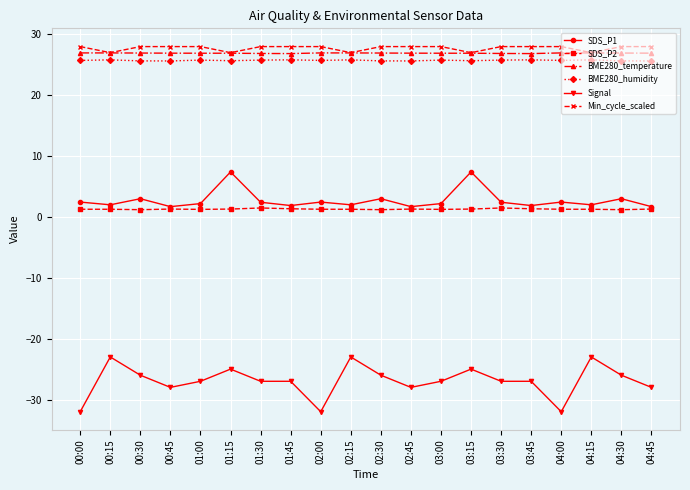

True or false: Signal has more than 2 points higher than both neighbors.

True